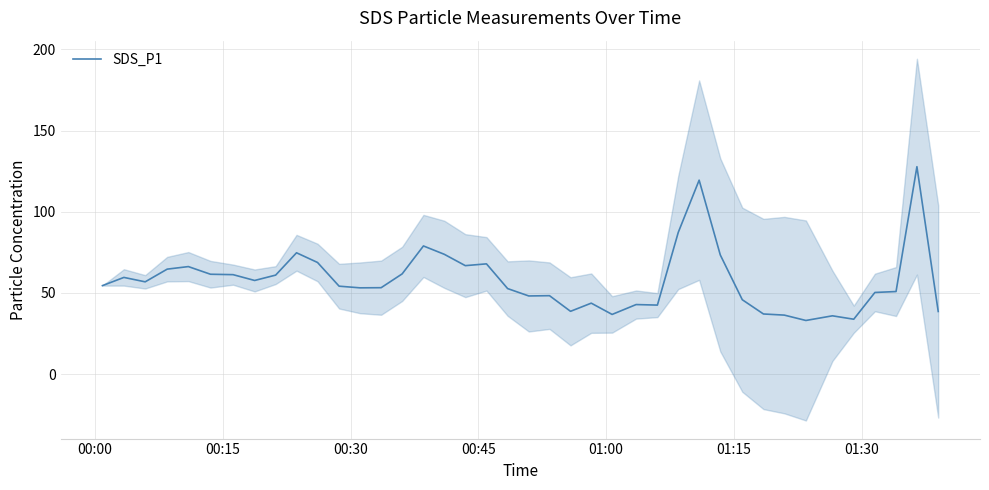

What is the maximum value for SDS_P1?

127.8